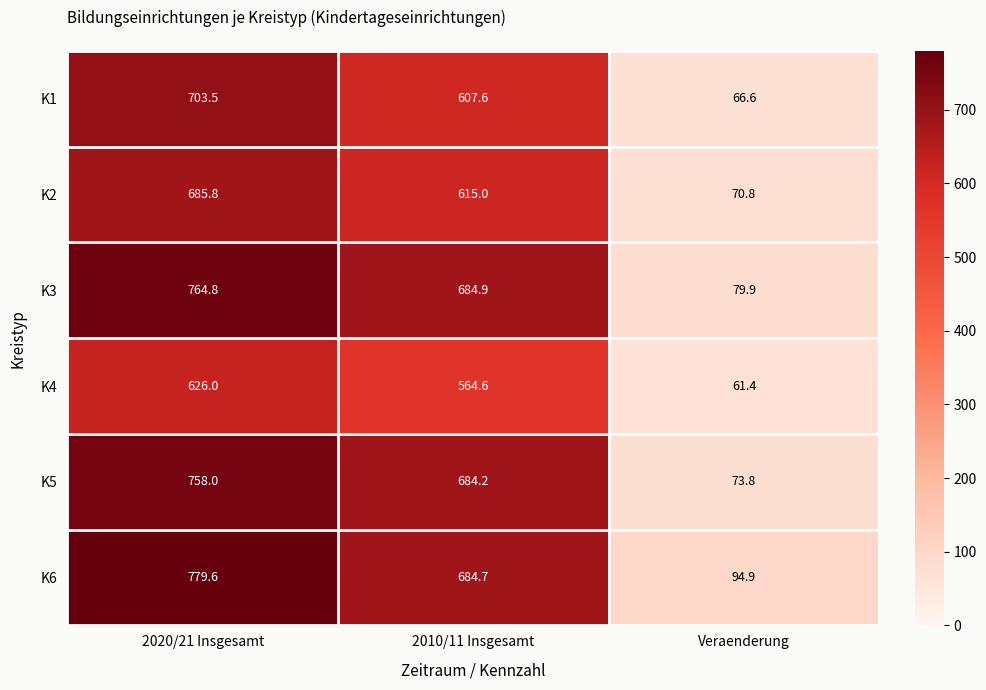

Reading right to left, list all the values displayed in this chart.

K1: Veraenderung=66.6	2010/11 Insgesamt=607.6	2020/21 Insgesamt=703.5
K2: Veraenderung=70.8	2010/11 Insgesamt=615.0	2020/21 Insgesamt=685.8
K3: Veraenderung=79.9	2010/11 Insgesamt=684.9	2020/21 Insgesamt=764.8
K4: Veraenderung=61.4	2010/11 Insgesamt=564.6	2020/21 Insgesamt=626.0
K5: Veraenderung=73.8	2010/11 Insgesamt=684.2	2020/21 Insgesamt=758.0
K6: Veraenderung=94.9	2010/11 Insgesamt=684.7	2020/21 Insgesamt=779.6